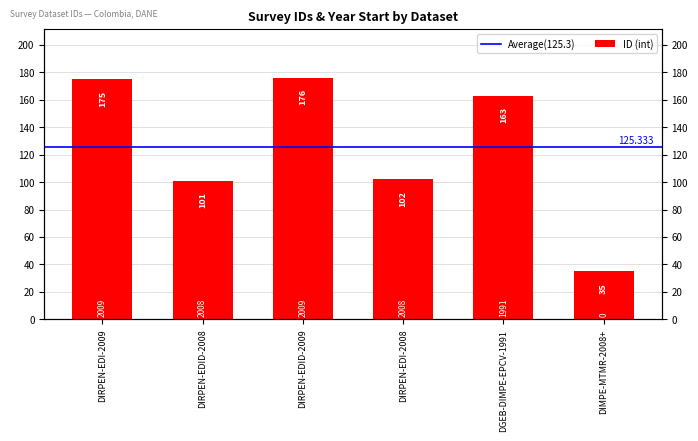

Where is the data nearest to the value 105?

DIRPEN-EDI-2008